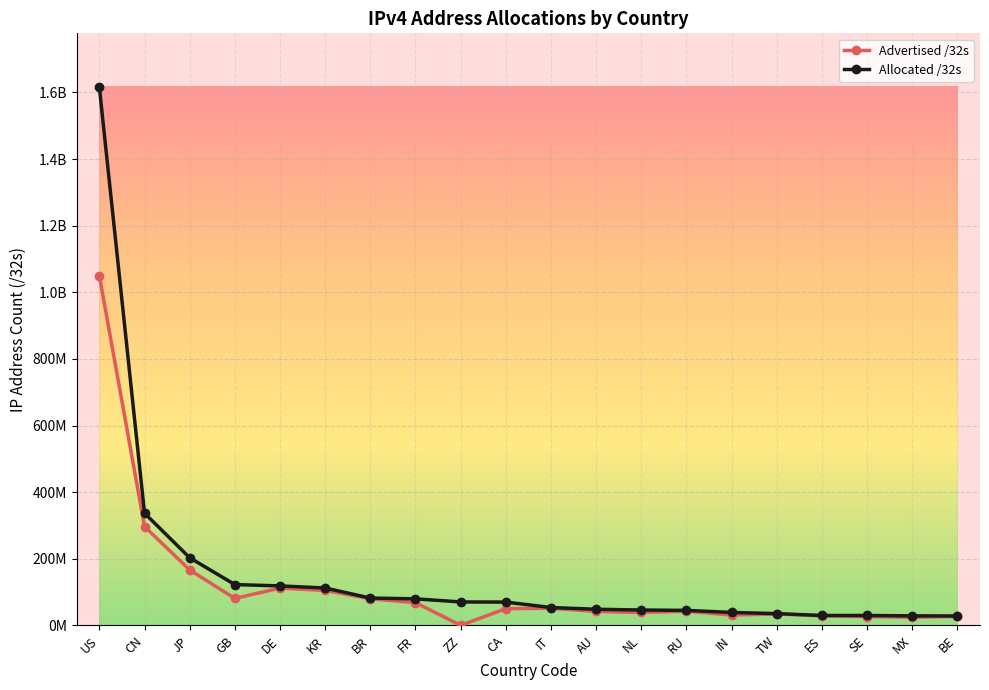

What value does the Advertised /32s series have at DE?

112020224